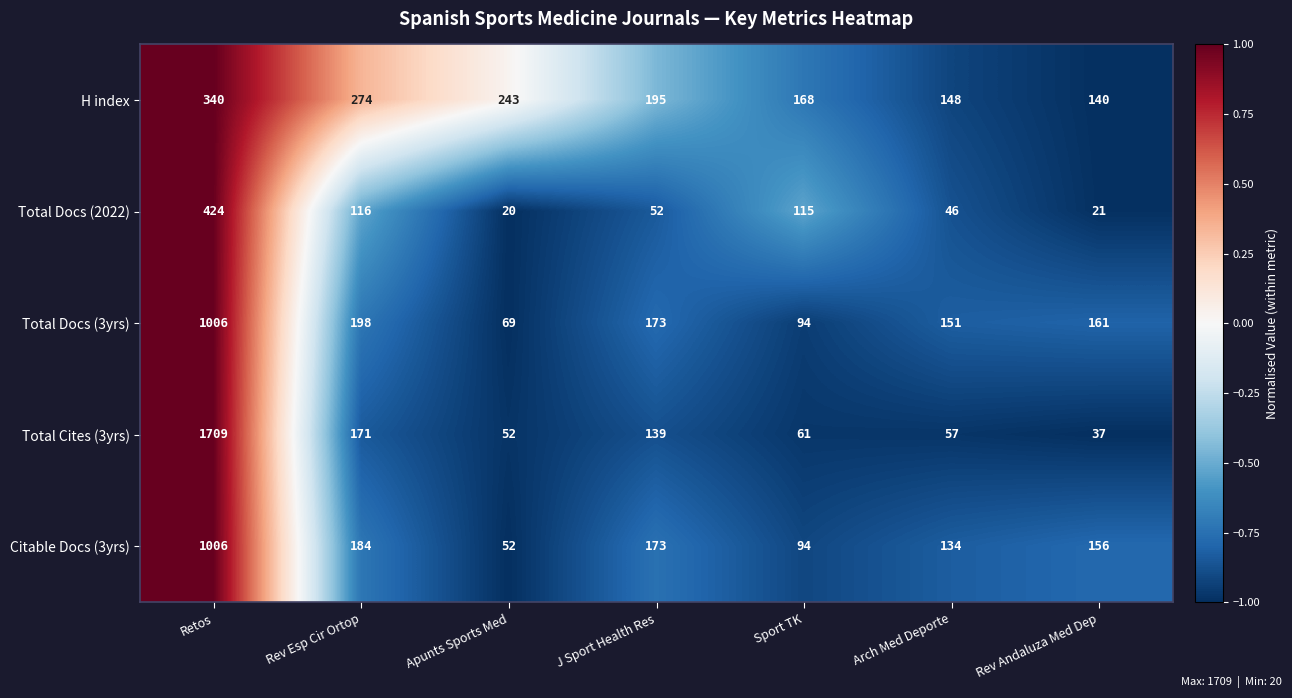

Where is H index nearest to the value 240?

Apunts Sports Med